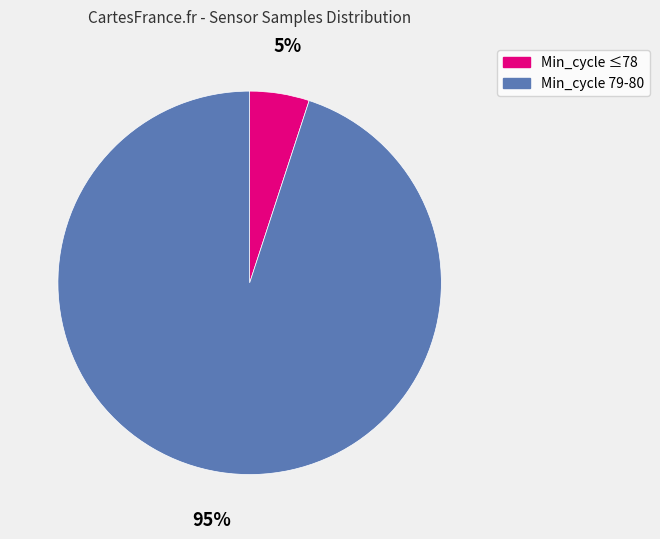

Is there a majority slice in this chart?

Yes